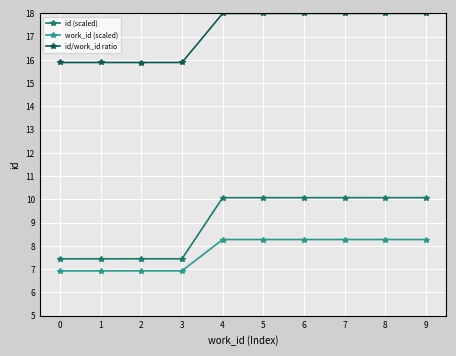

What is the difference between the highest and lowest values at 3?

9.0